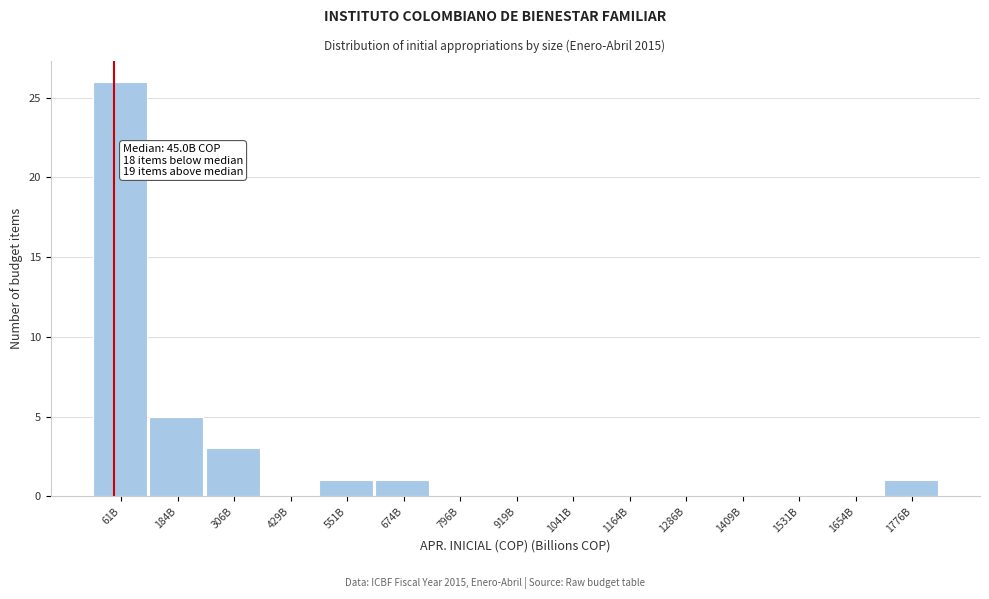

Reading left to right, what are all the values shown in this chart?

61B=26	184B=5	306B=3	429B=0	551B=1	674B=1	796B=0	919B=0	1041B=0	1164B=0	1286B=0	1409B=0	1531B=0	1654B=0	1776B=1